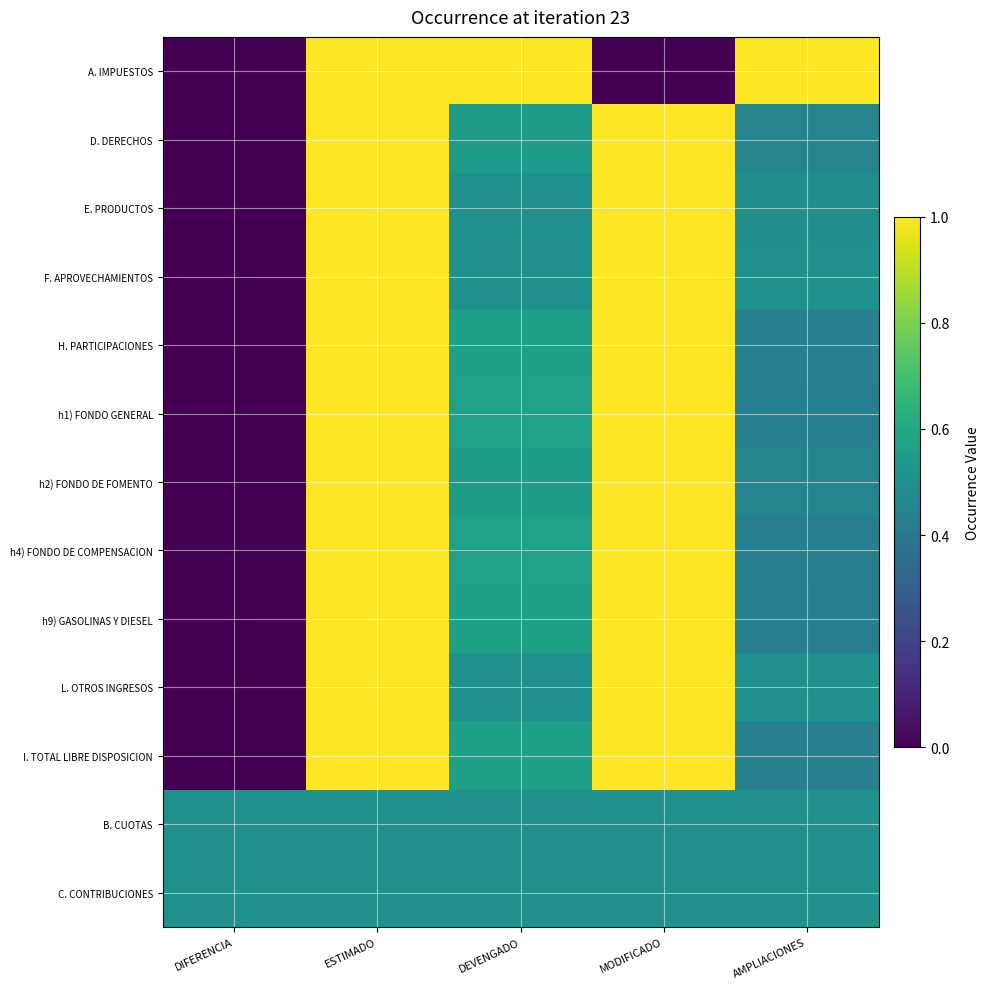

Which series has the largest total across all categories?

A. IMPUESTOS